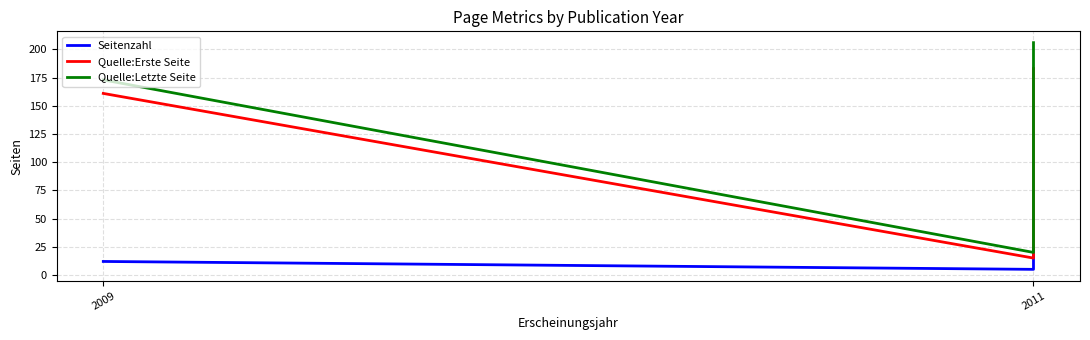

At which category is the sum across all series the highest?

2011